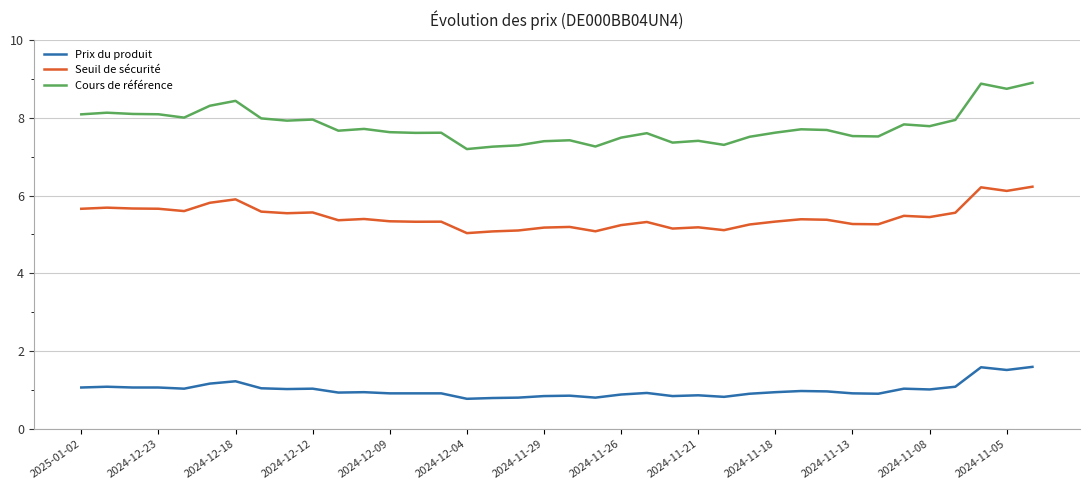

List the series in order of their overall mean, lowest first.

Prix du produit, Seuil de sécurité, Cours de référence